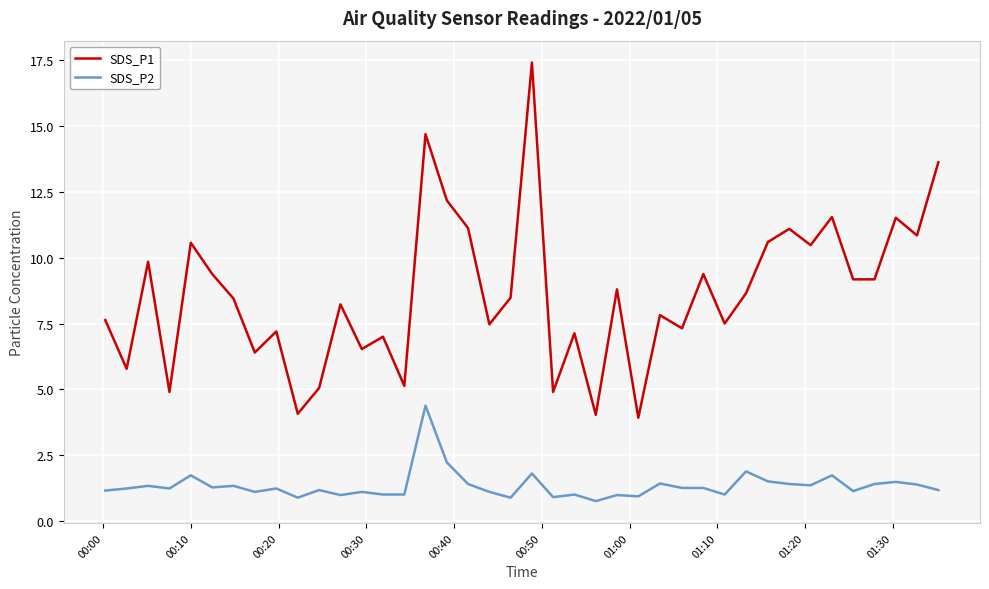

How many lines are shown in the chart?

2